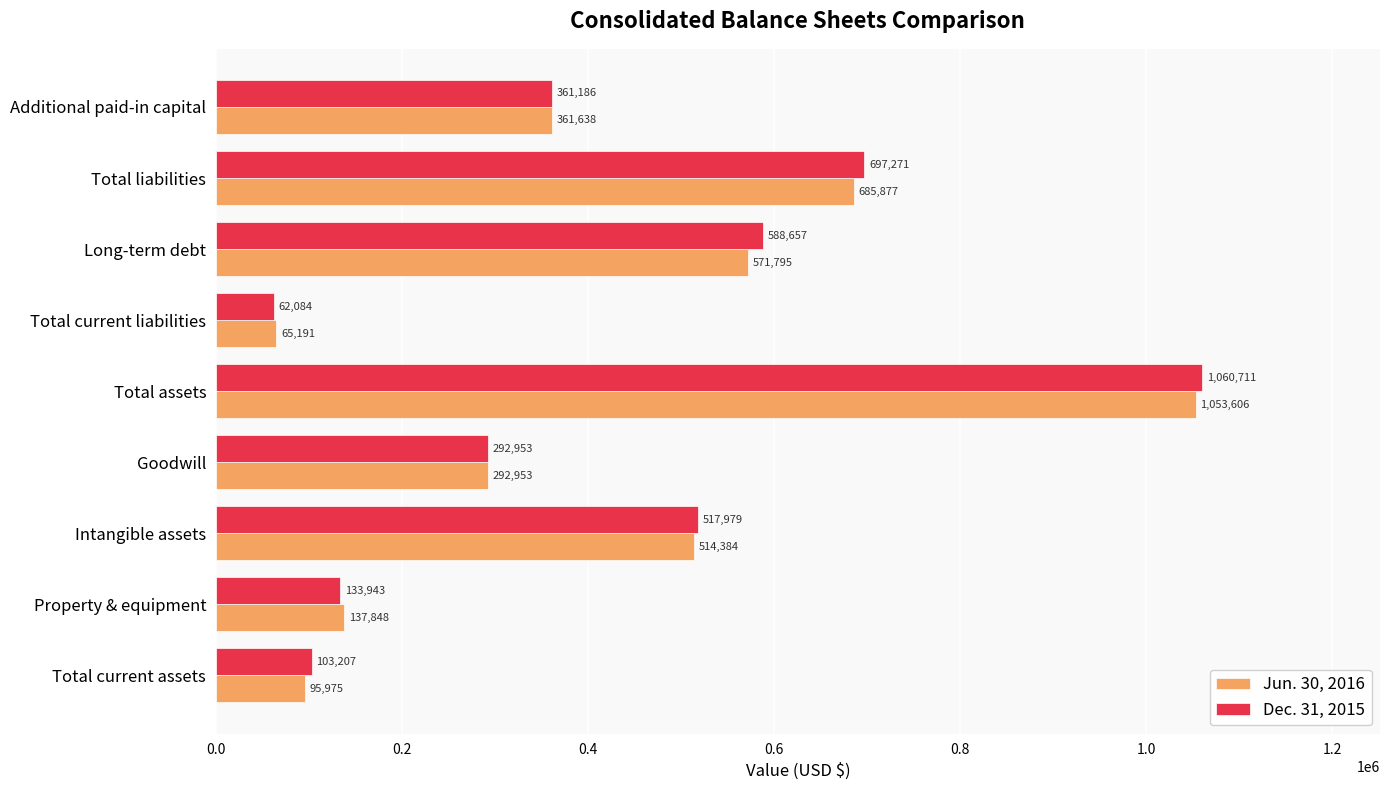

What are all the series names shown in the legend?

Jun. 30, 2016, Dec. 31, 2015